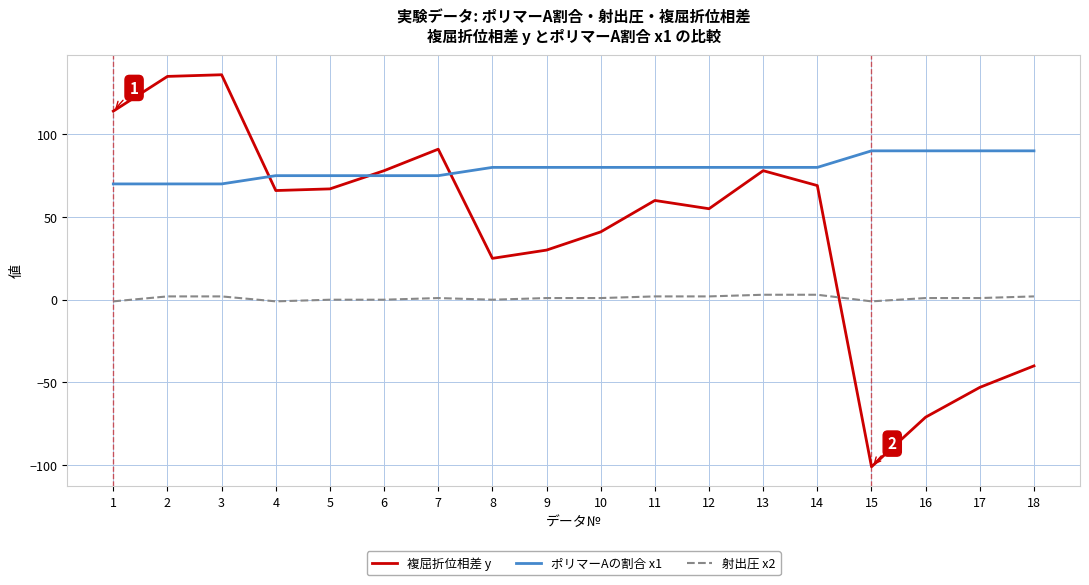

True or false: 射出圧 x2 and ポリマーAの割合 x1 cross at least once.

False